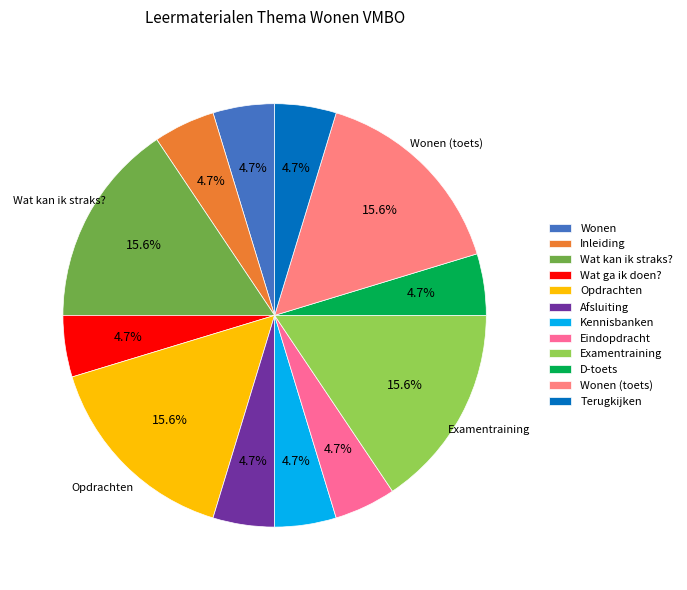

To the nearest percent, what percentage of the pie is Terugkijken?

5%